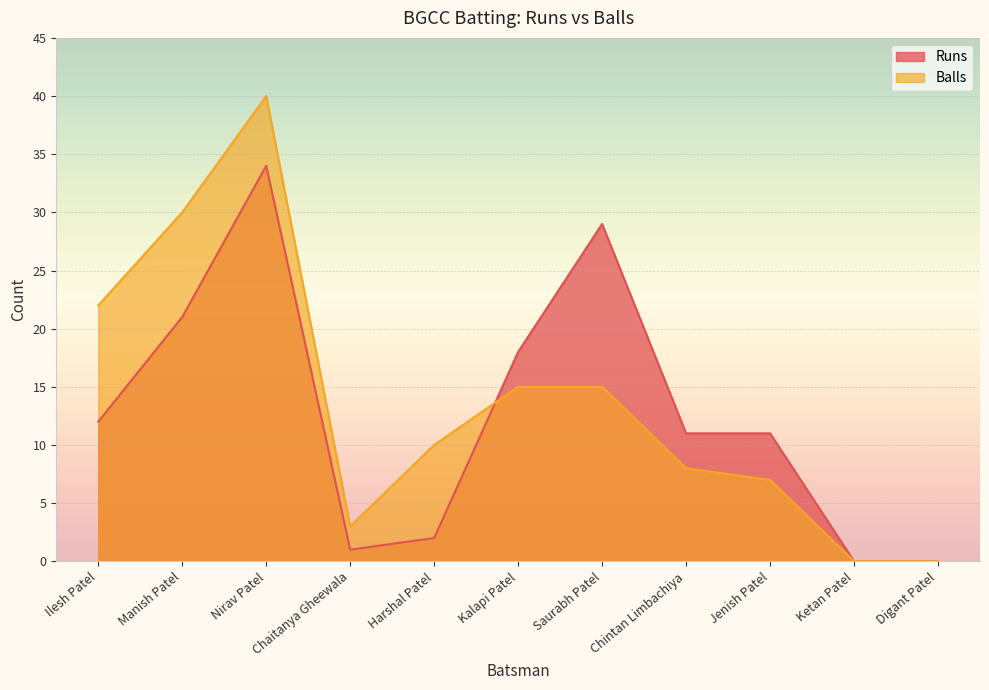

Reading left to right, extract all data points from this chart.

Runs: 12	21	34	1	2	18	29	11	11	0	0
Balls: 22	30	40	3	10	15	15	8	7	0	0